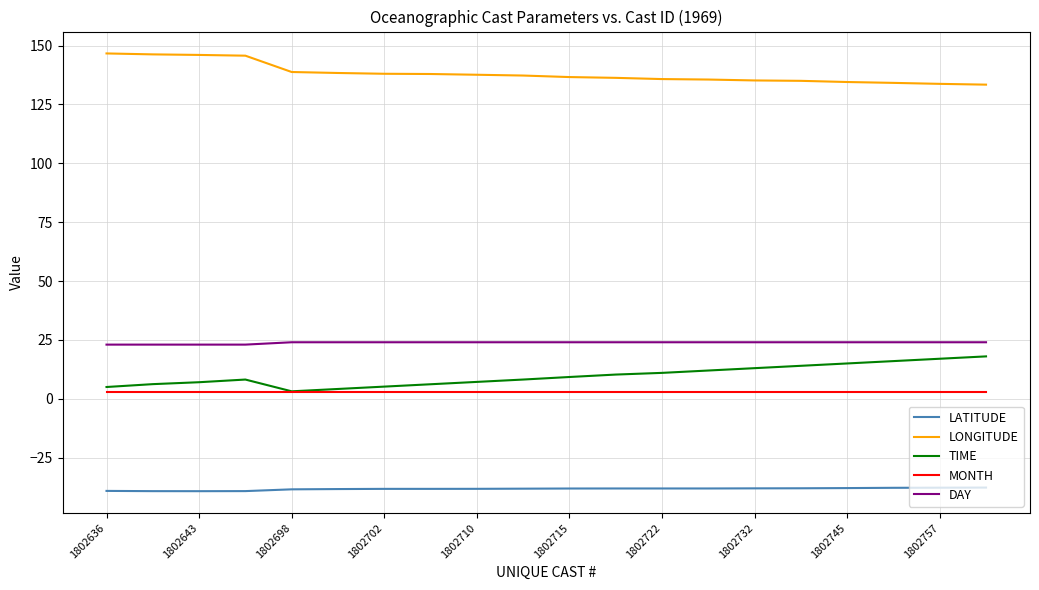

True or false: DAY and TIME intersect in this chart.

False